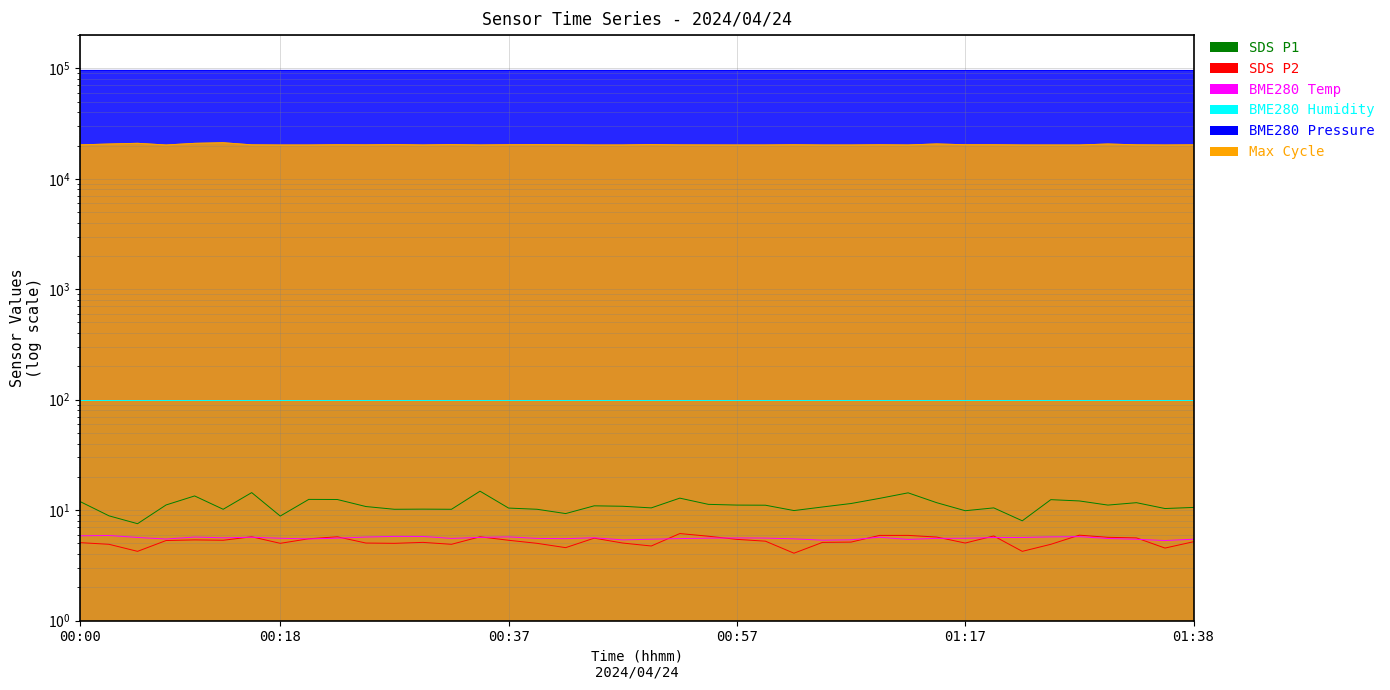

List the labels in order of SDS_P1 value, smallest first.

00:05, 01:23, 00:18, 00:02, 00:42, 01:17, 01:02, 00:13, 00:27, 00:32, 00:40, 00:30, 01:35, 00:37, 00:50, 01:20, 01:38, 01:05, 00:25, 00:47, 00:45, 01:00, 00:57, 01:30, 00:08, 00:55, 01:07, 01:15, 01:33, 00:00, 01:28, 01:25, 00:23, 00:20, 01:10, 00:52, 00:10, 01:12, 00:15, 00:35